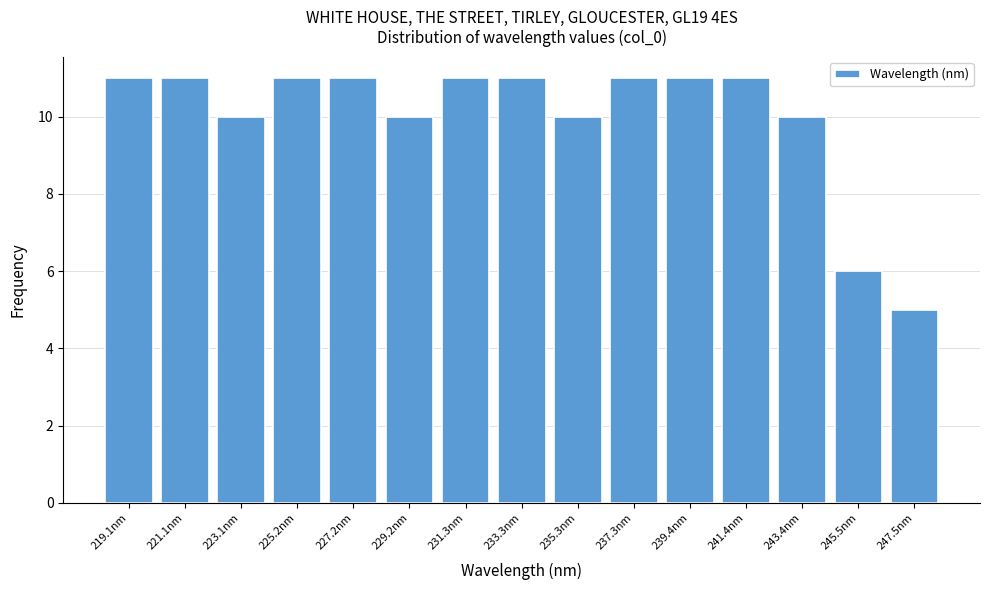

Reading left to right, list every bar in this chart as the range it spans on the x-axis followed by its height. Neither the bar edges nor the heights are printed on the chart, so give them approximately, as read against the axes.

218.0 to 220.0: 11
220.0 to 222.0: 11
222.0 to 224.0: 10
224.0 to 226.0: 11
226.0 to 228.0: 11
228.0 to 230.0: 10
230.0 to 232.5: 11
232.5 to 234.5: 11
234.5 to 236.5: 10
236.5 to 238.5: 11
238.5 to 240.5: 11
240.5 to 242.5: 11
242.5 to 244.5: 10
244.5 to 246.5: 6
246.5 to 248.5: 5